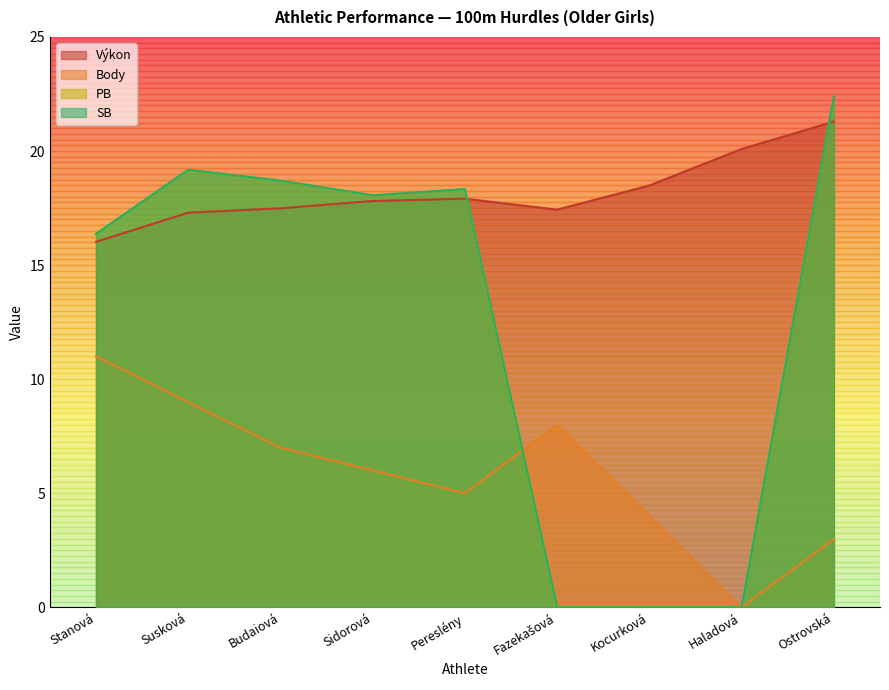

What is the spread (max minus min) of values at Budaiová?

11.7